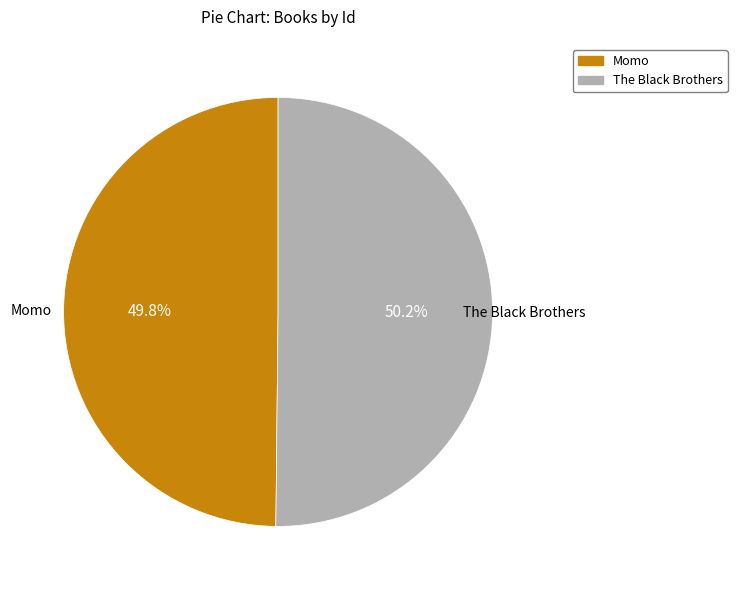

The The Black Brothers slice represents 50% of the pie. True or false?

True